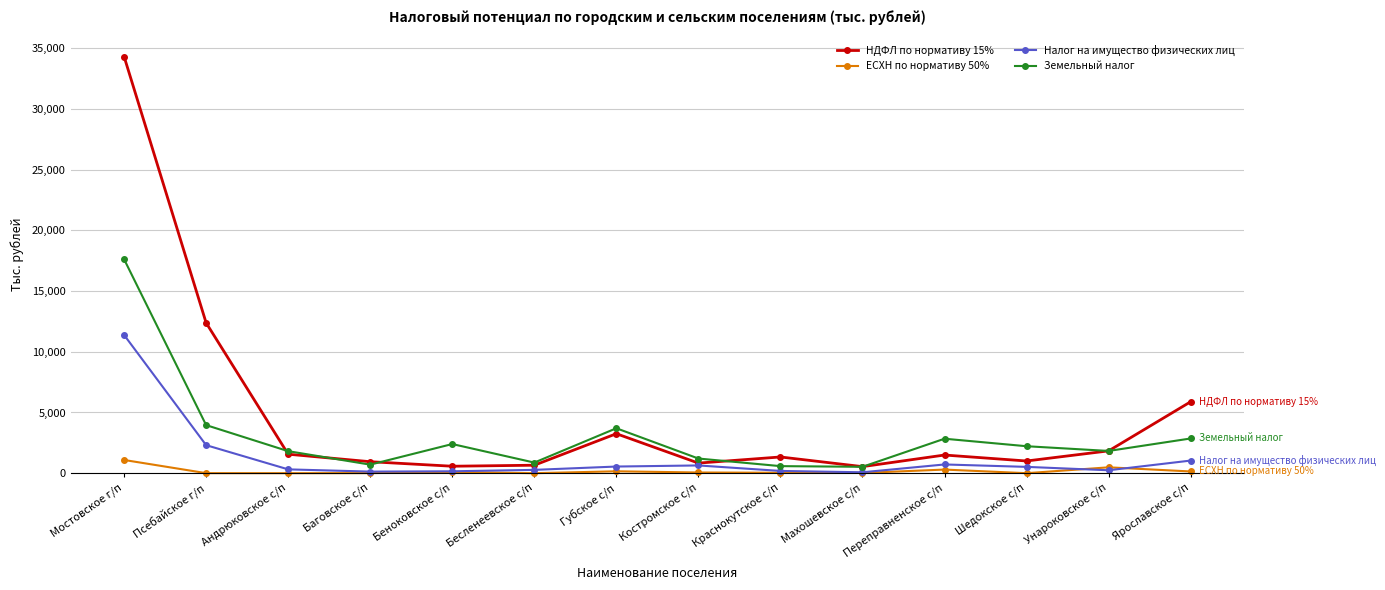

What are all the series names shown in the legend?

НДФЛ по нормативу 15%, ЕСХН по нормативу 50%, Налог на имущество физических лиц, Земельный налог